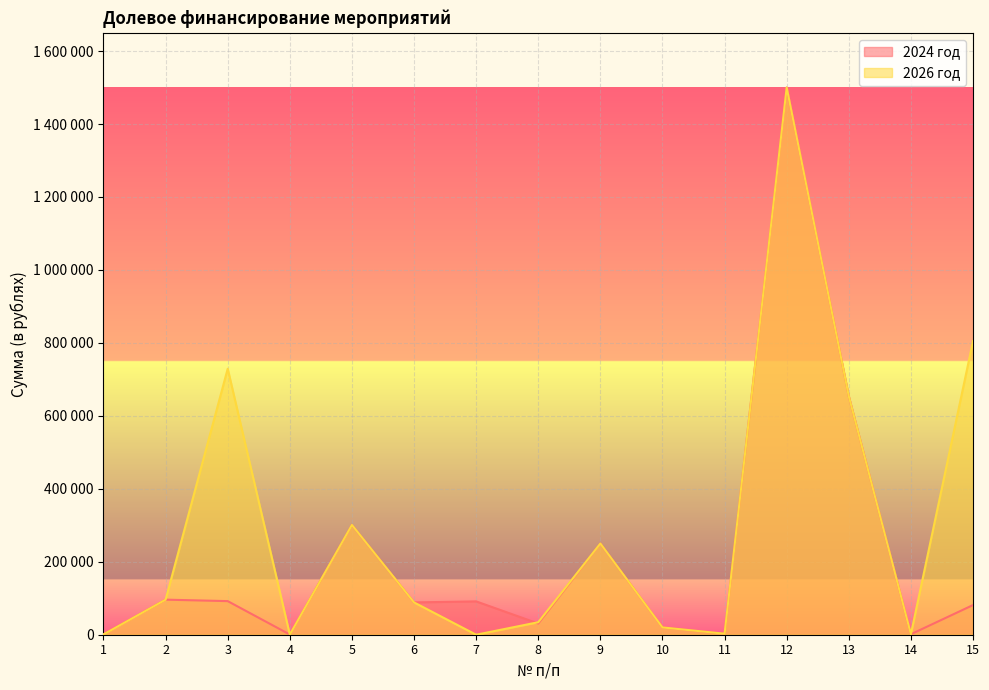

What is the maximum value shown in the chart?

1500000.0